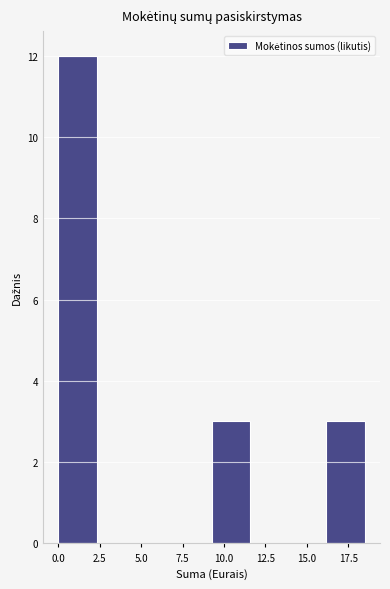

How tall is the bar that spans 16.0 to 18.5 on the x-axis? Neither the bar edges nor the heights are printed on the chart, so give them approximately, as read against the axes.

3